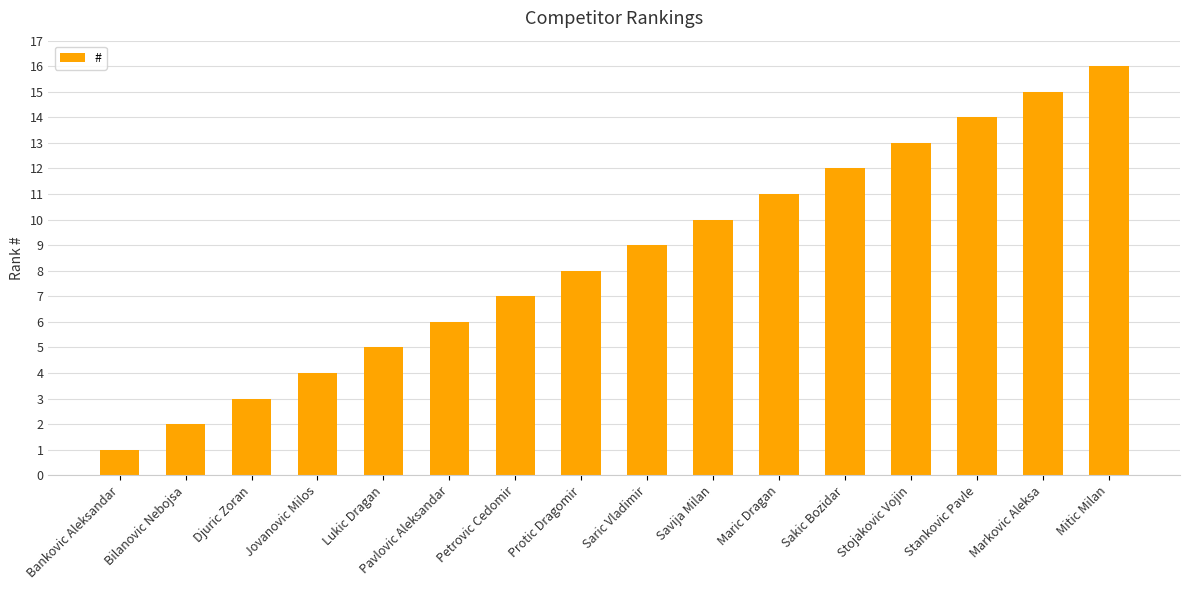

What is the difference between the values at Bilanovic Nebojsa and Stojakovic Vojin?

11